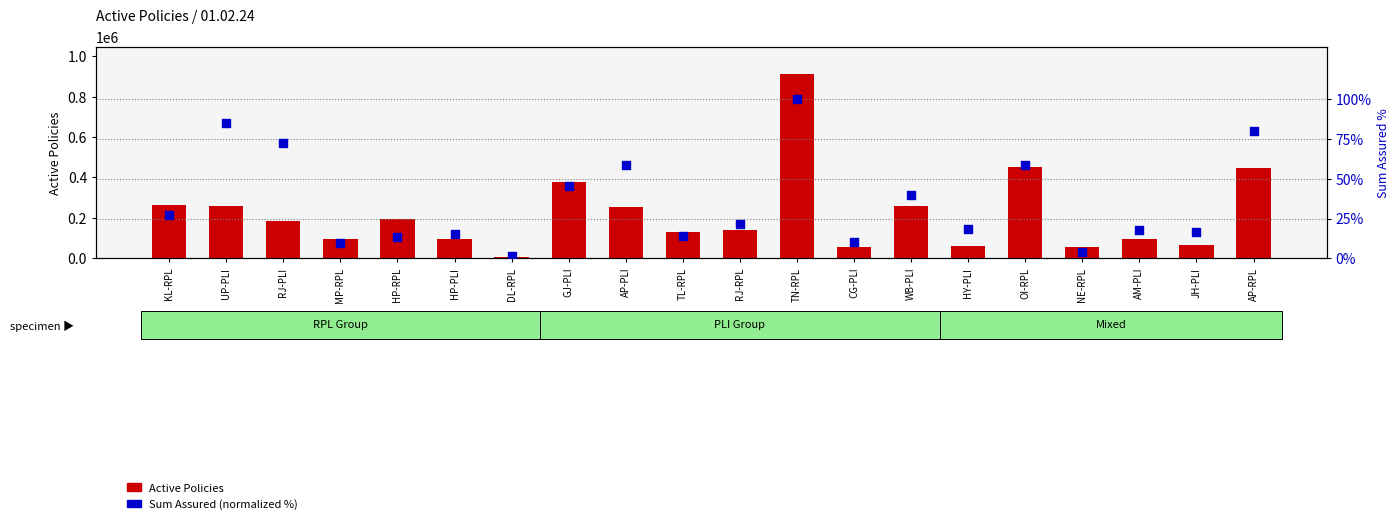

Which series has the largest total across all categories?

Active Policies